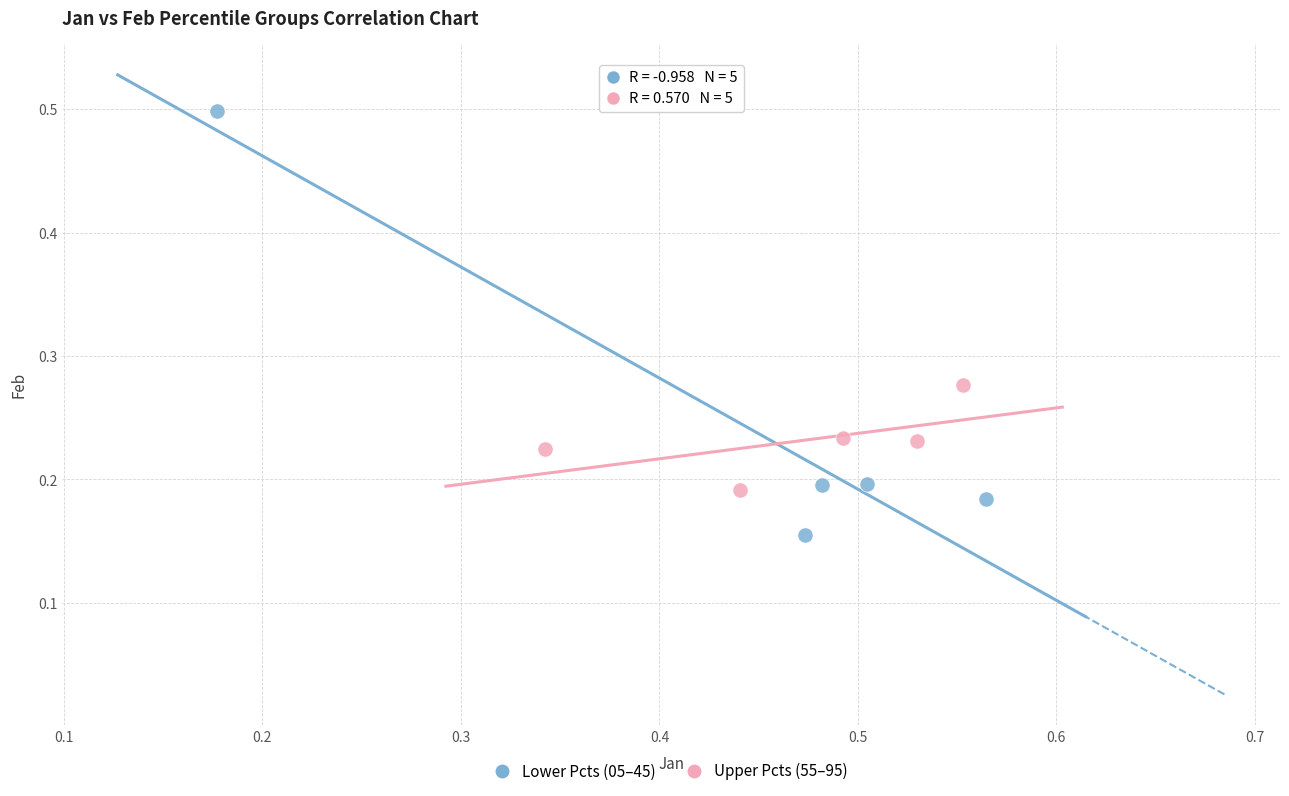

Which series reaches the maximum Y coordinate?

Lower Pcts (05–45)